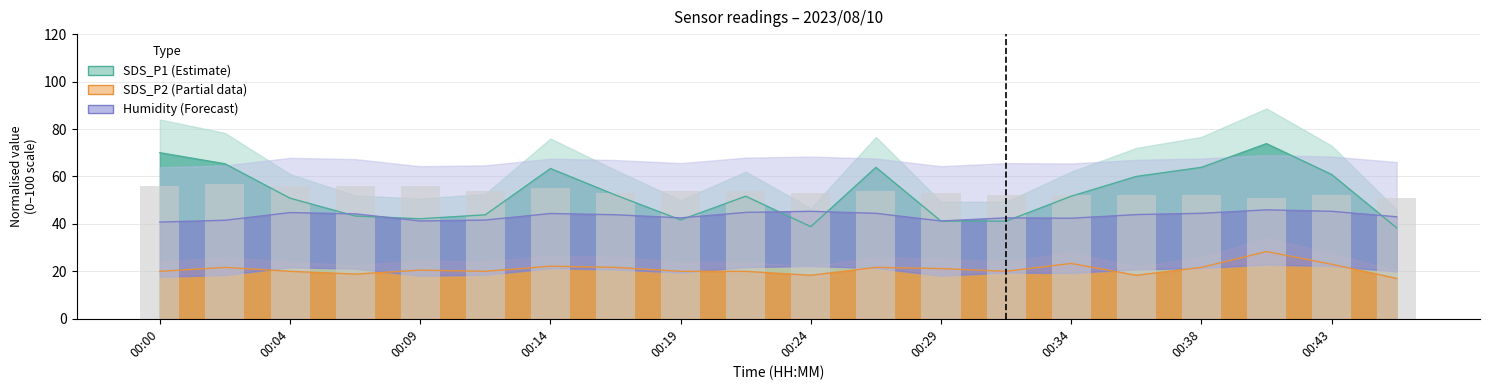

What is the sum of all values?

1073.0